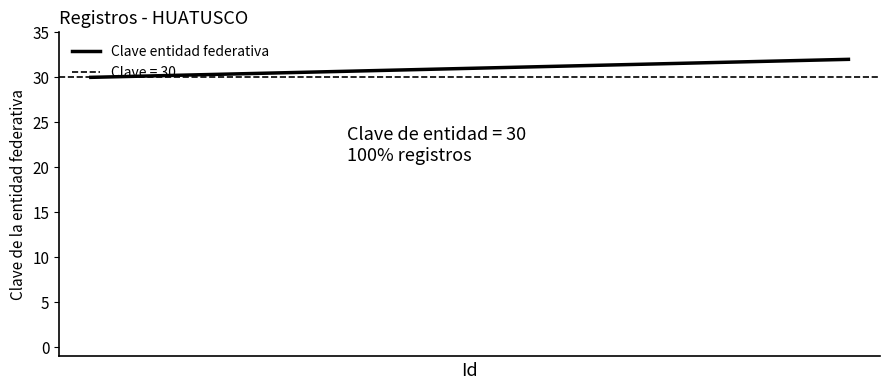

What is the sum of the values at 9 and 1?

61.7